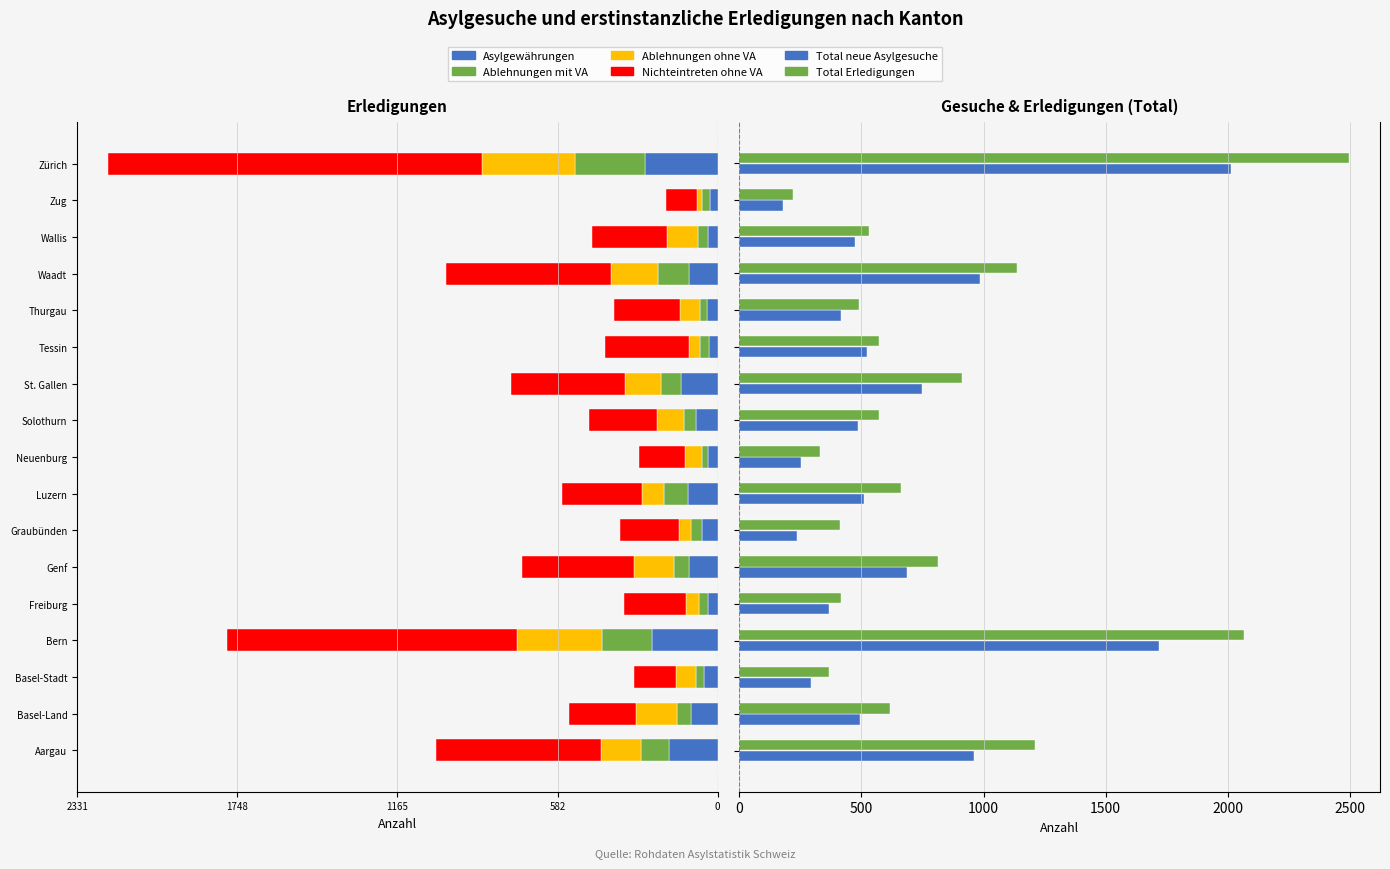

What are all the series names shown in the legend?

Asylgewährungen, Ablehnungen mit VA, Ablehnungen ohne VA, Nichteintreten ohne VA, Total neue Asylgesuche, Total Erledigungen